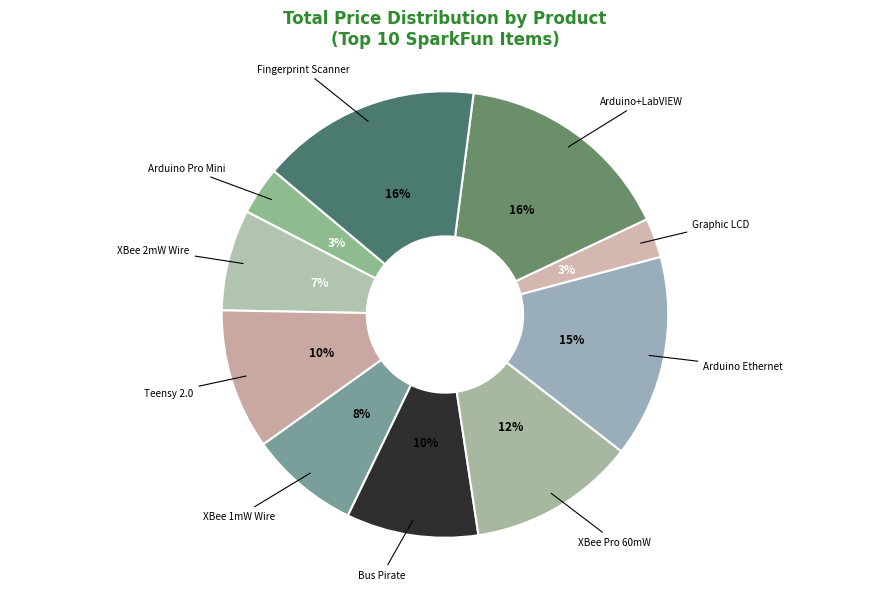

Count the number of slices in the pie.

10